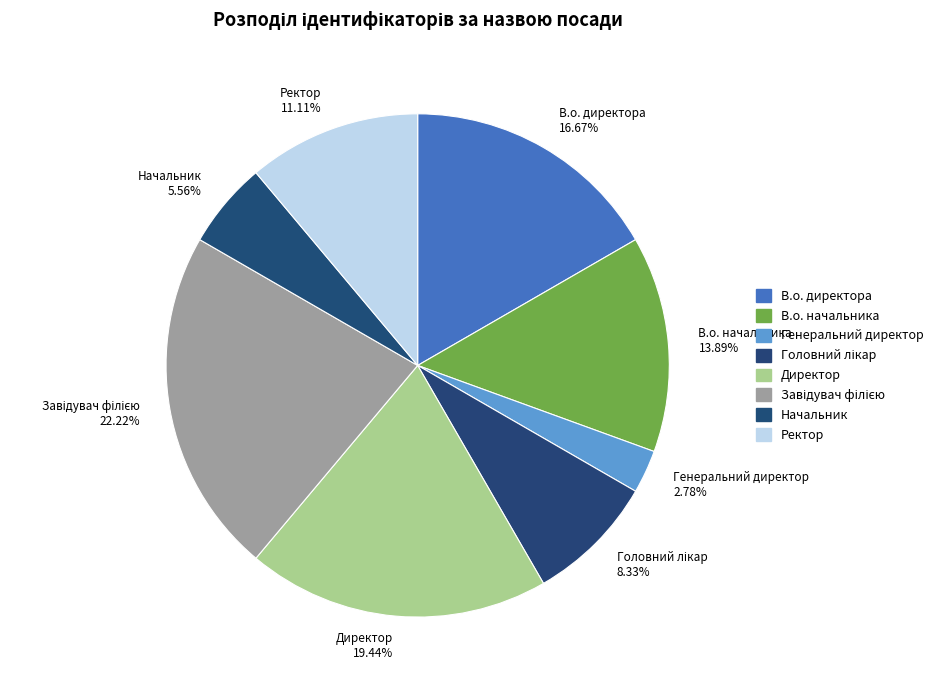

To the nearest percent, what is the average slice percentage?

12%